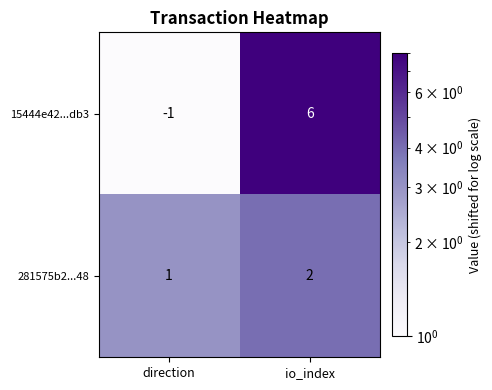

Which series has the largest range (max minus min)?

15444e42...db3